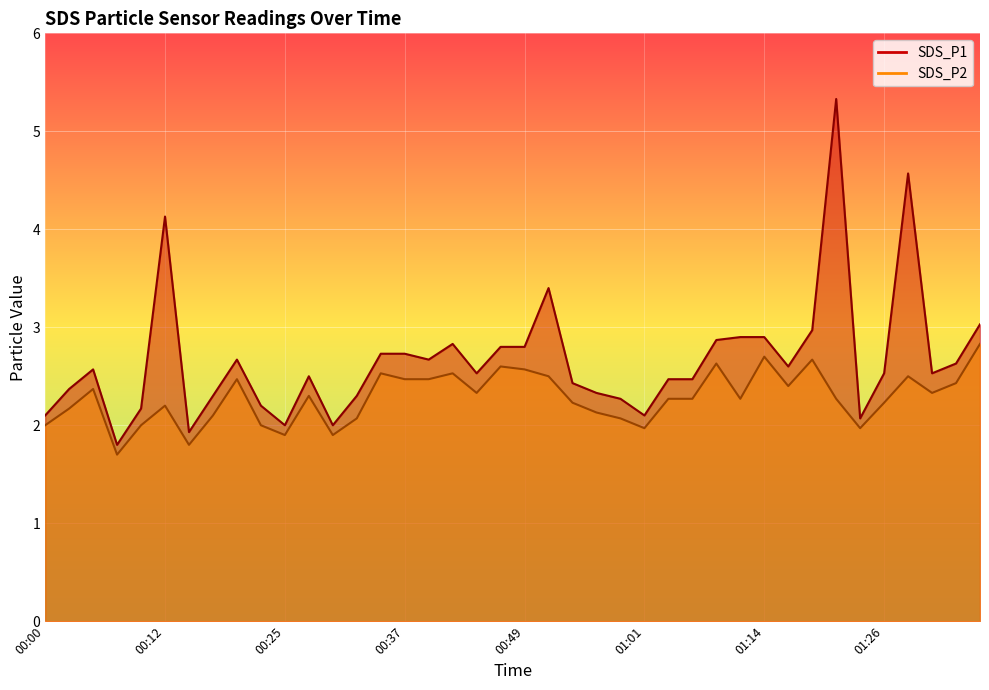

Reading left to right, what are all the values shown in this chart?

SDS_P1: 2.1	2.4	2.6	1.8	2.2	4.1	1.9	2.3	2.7	2.2	2.0	2.5	2.0	2.3	2.7	2.7	2.7	2.8	2.5	2.8	2.8	3.4	2.4	2.3	2.3	2.1	2.5	2.5	2.9	2.9	2.9	2.6	3.0	5.3	2.1	2.5	4.6	2.5	2.6	3.0
SDS_P2: 2.0	2.2	2.4	1.7	2.0	2.2	1.8	2.1	2.5	2.0	1.9	2.3	1.9	2.1	2.5	2.5	2.5	2.5	2.3	2.6	2.6	2.5	2.2	2.1	2.1	2.0	2.3	2.3	2.6	2.3	2.7	2.4	2.7	2.3	2.0	2.2	2.5	2.3	2.4	2.8